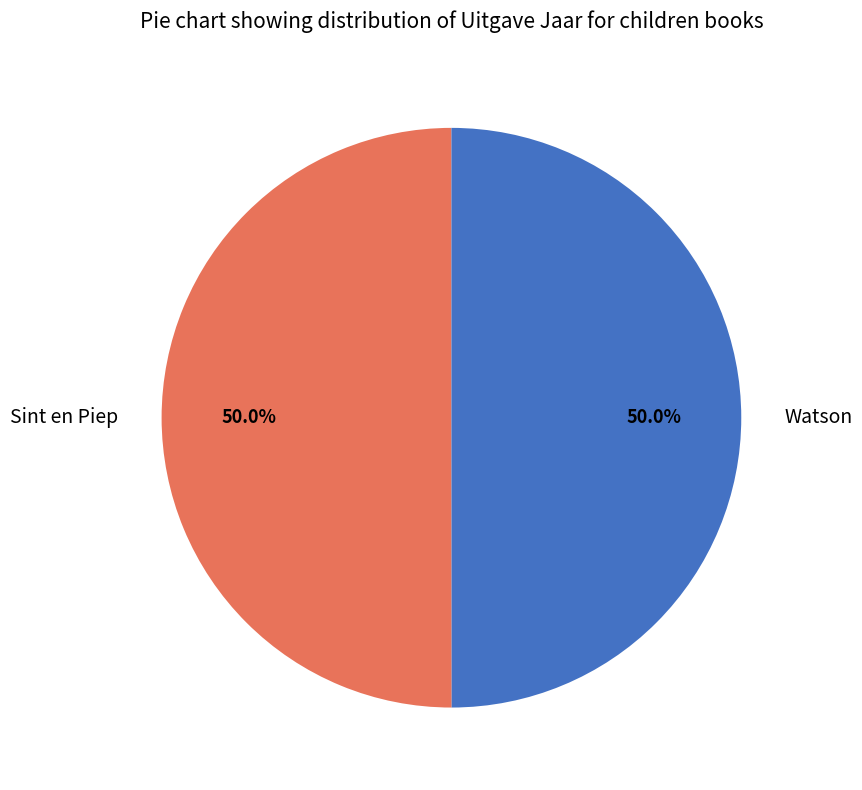

Approximately how many times larger is the value at Watson compared to Sint en Piep?

1.0